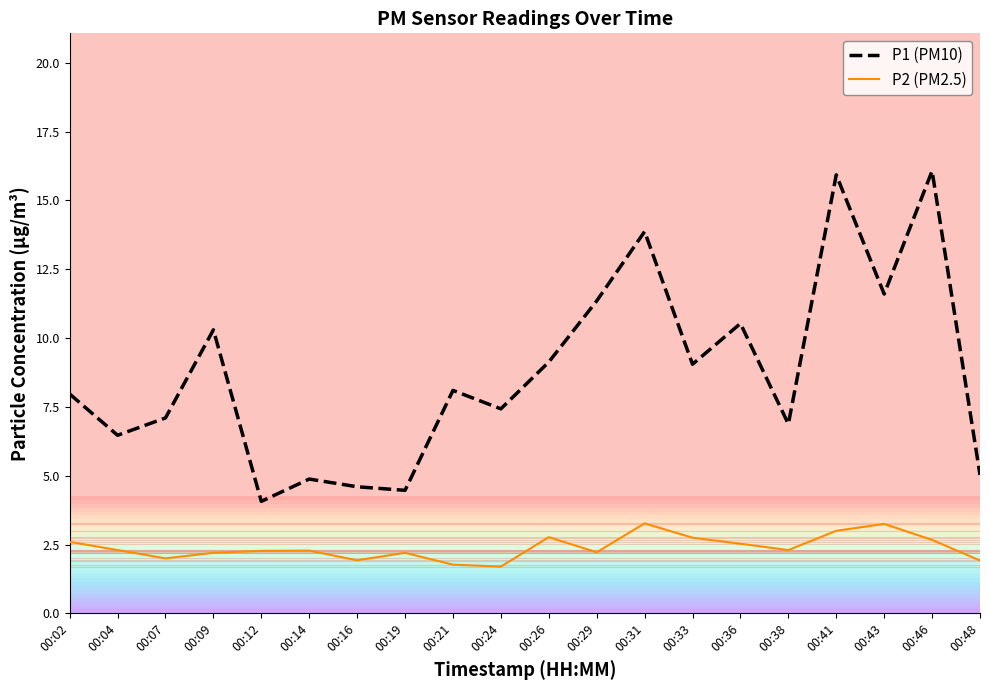

At which label is P2 (PM2.5) closest to 2?

00:07